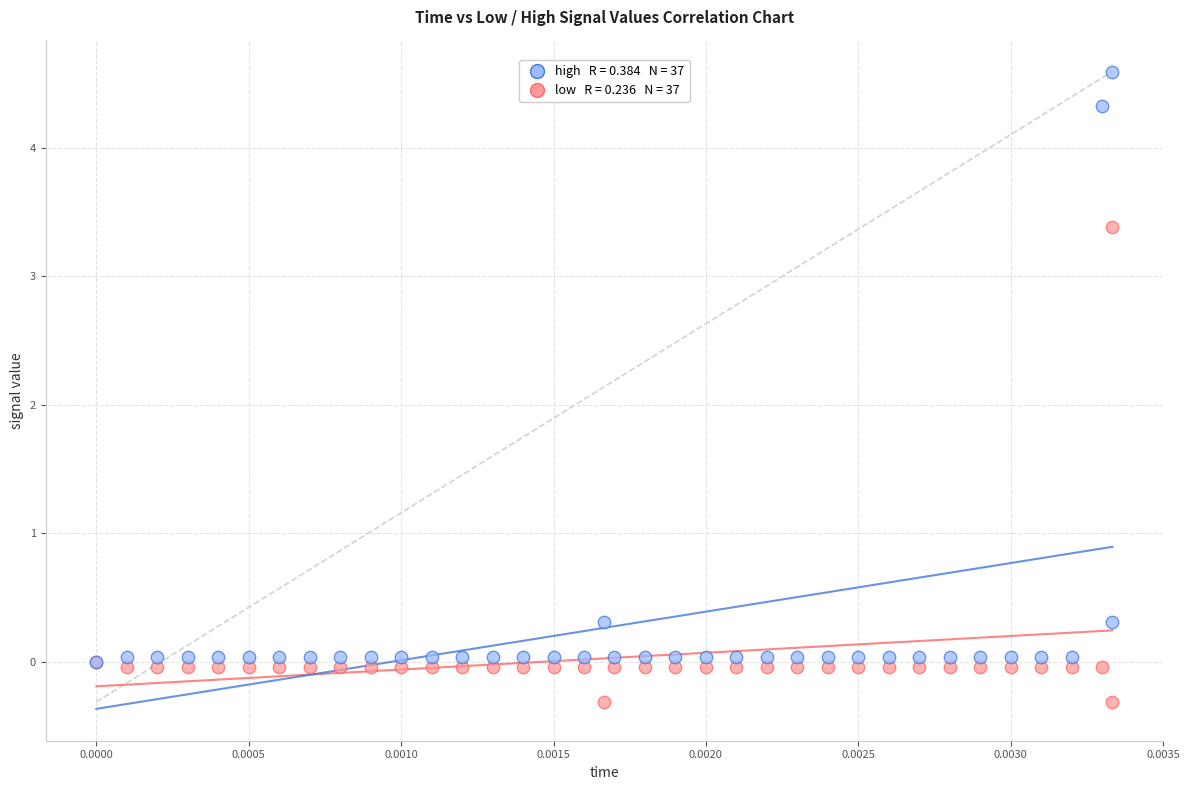

Across all series, what Y value is closest to 2?

3.4